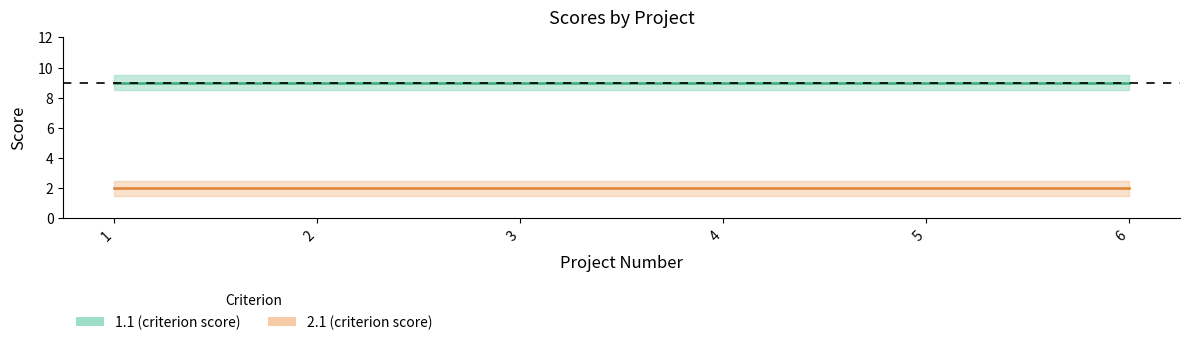

Which category has the highest value across all series?

1